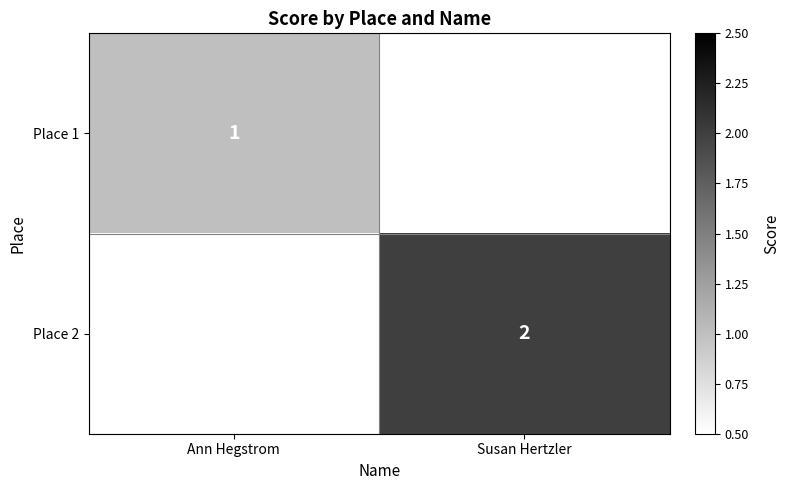

True or false: Place 1 has a value of 1 at Ann Hegstrom.

True